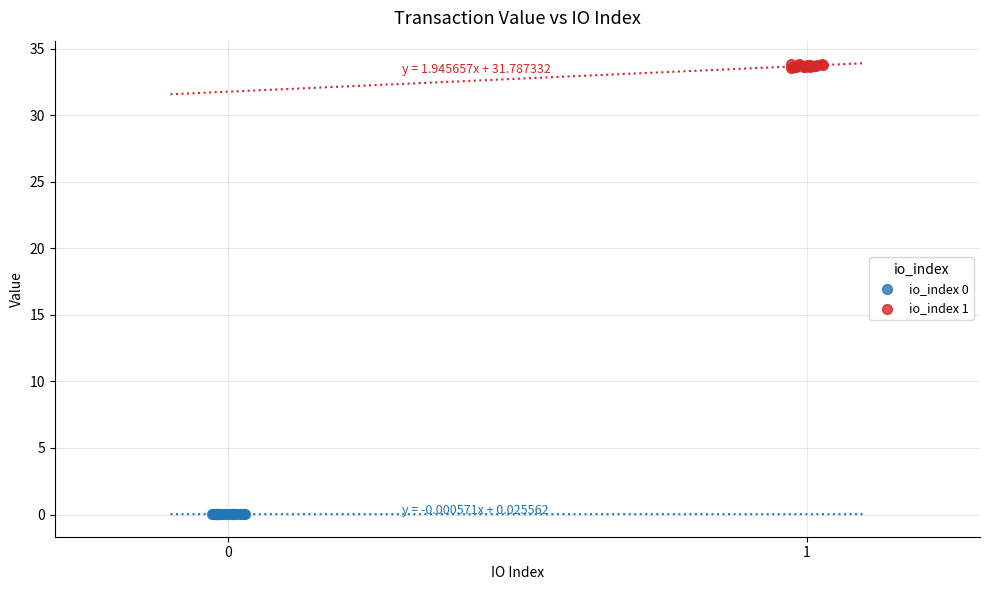

Which series contains the highest Y value?

io_index 1